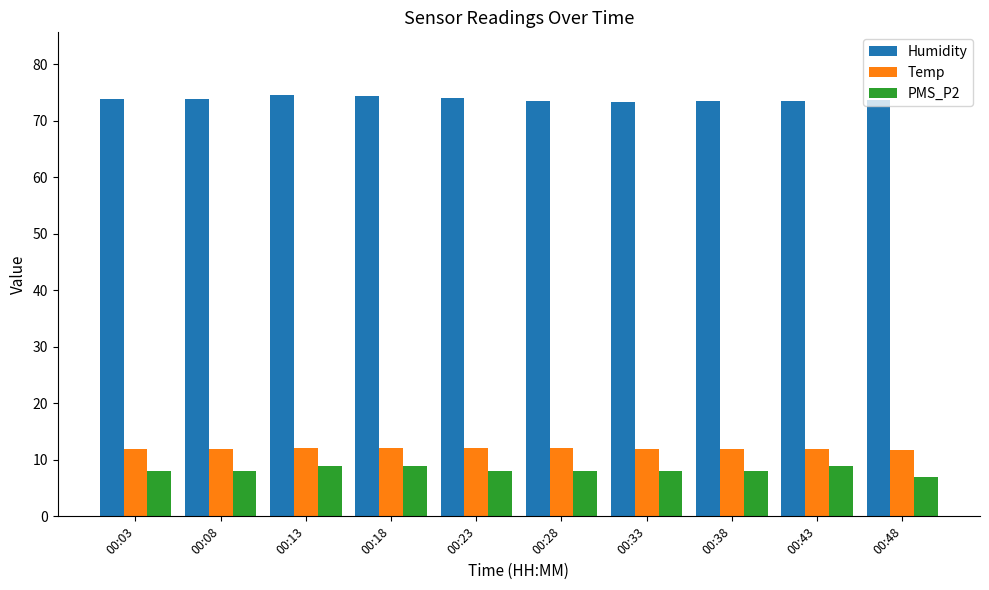

What is the average value of the Temp series?

12.0